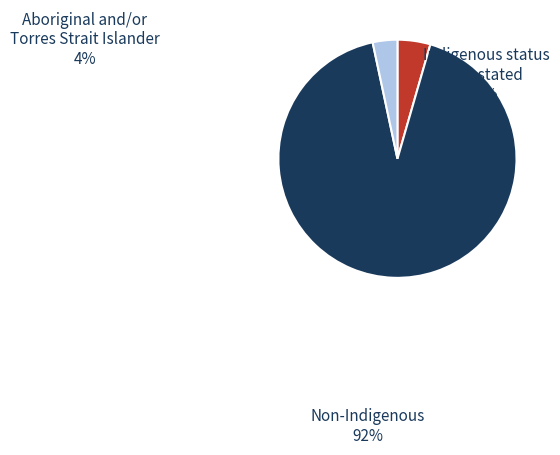

Is it true that Aboriginal and/or Torres Strait Islander is 4% of the pie?

True